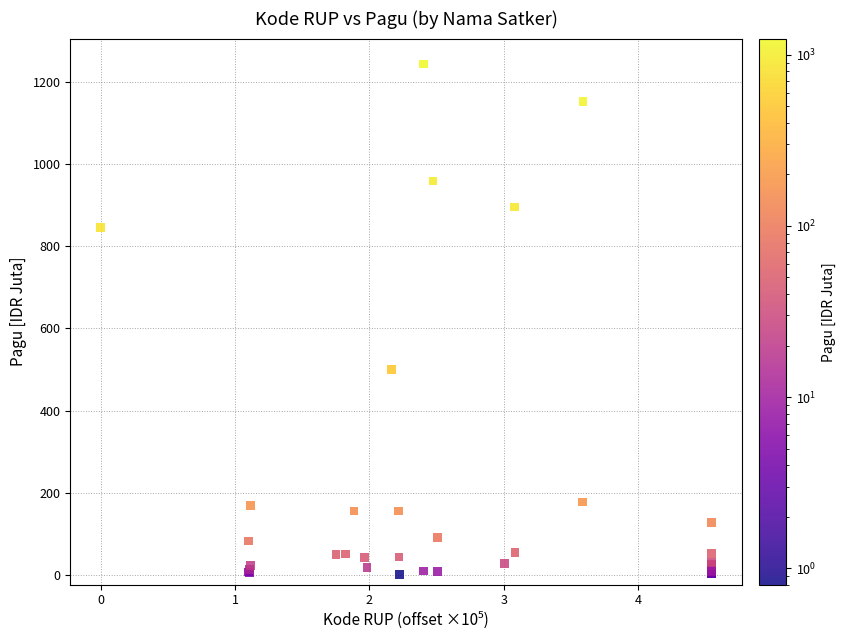

What Y value in the scatter plot is closest to 622?

499.9